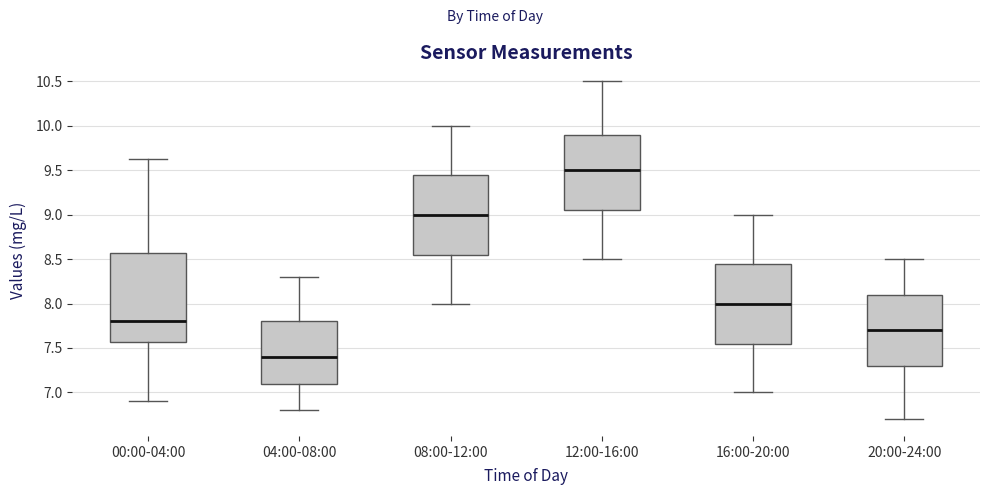

Comparing the boxes themselves (not the whiskers), which one is the tallest?

00:00-04:00